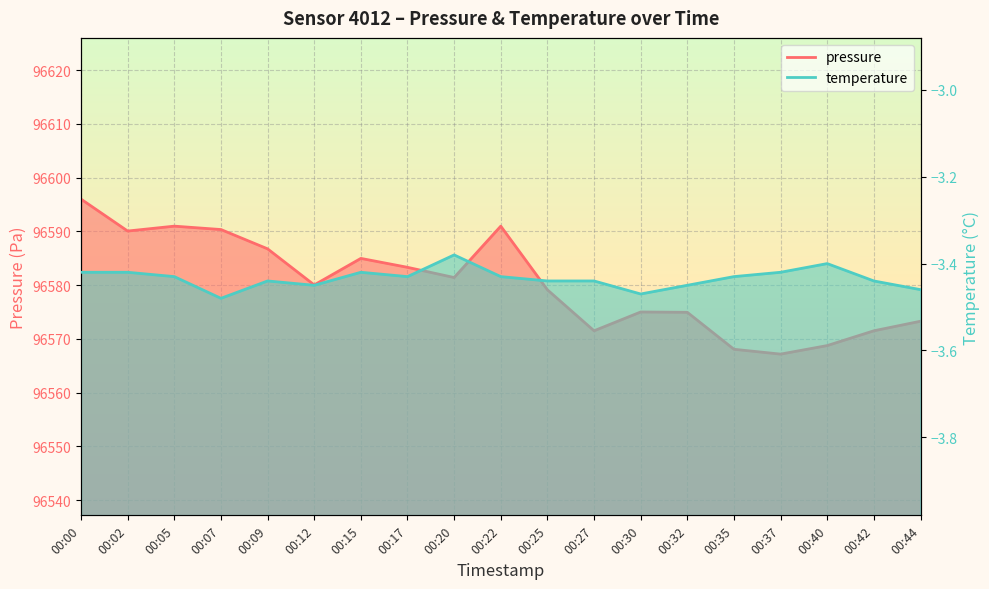

True or false: pressure has a value of 50142.5 at 00:32.

False